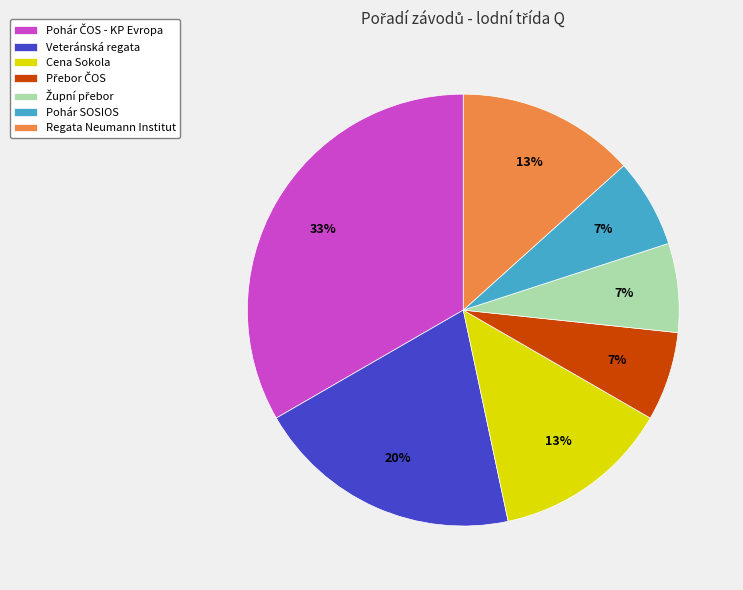

True or false: Veteránská regata accounts for 27% of the total.

False